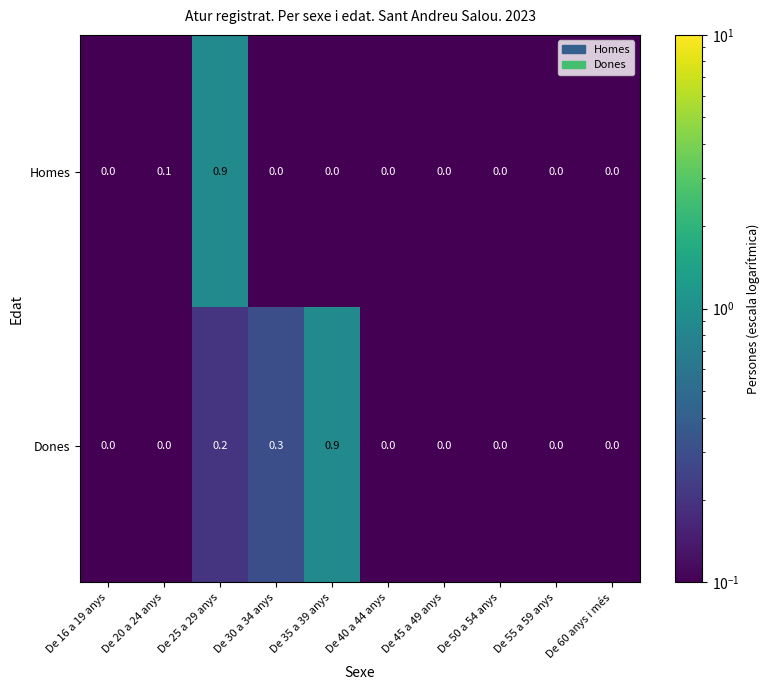

What is the difference between the maximum and minimum values in the Homes series?

0.9